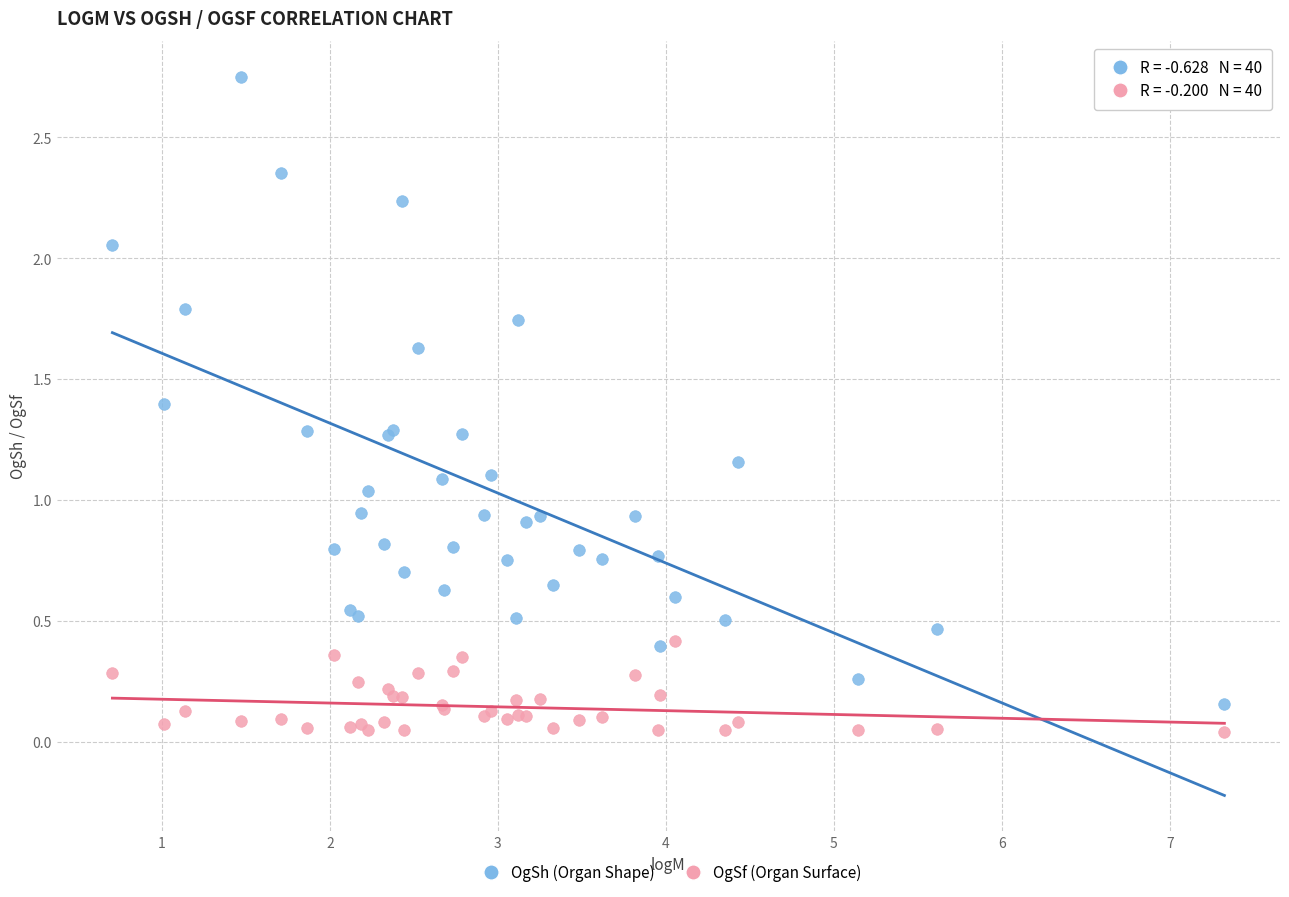

Which series has the largest Y range (max minus min)?

OgSh (Organ Shape)